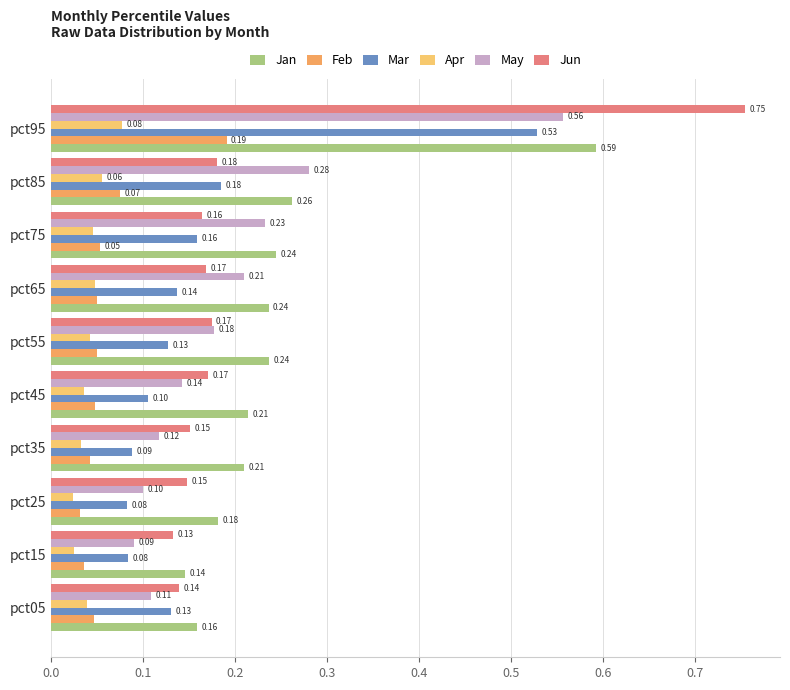

Which series has the largest total across all categories?

Jan